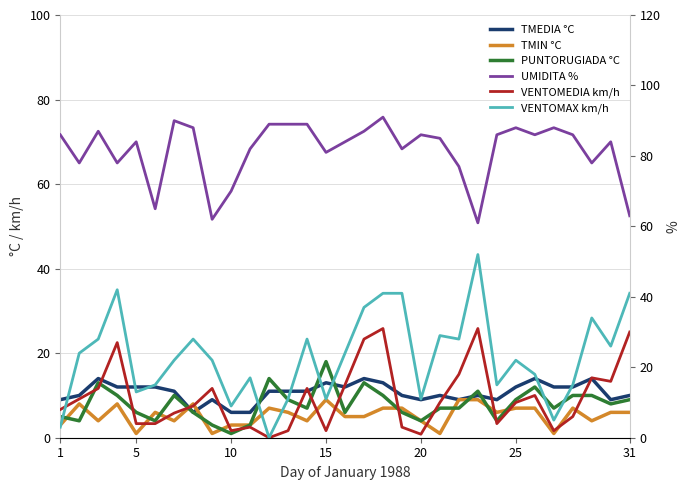

Reading left to right, extract all data points from this chart.

TMEDIA °C: 9	10	14	12	12	12	11	6	9	6	6	11	11	11	13	12	14	13	10	9	10	9	10	9	12	14	12	12	14	9	10
TMIN °C: 3	8	4	8	1	6	4	8	1	3	3	7	6	4	9	5	5	7	7	4	1	9	9	6	7	7	1	7	4	6	6
PUNTORUGIADA °C: 5	4	13	10	6	4	10	6	3	1	3	14	9	7	18	6	13	10	6	4	7	7	11	4	9	12	7	10	10	8	9
UMIDITA %: 86	78	87	78	84	65	90	88	62	70	82	89	89	89	81	84	87	91	82	86	85	77	61	86	88	86	88	86	78	84	63
VENTOMEDIA km/h: 8	11	14	27	4	4	7	9	14	2	3	0	2	14	2	15	28	31	3	1	10	18	31	4	10	12	2	6	17	16	30
VENTOMAX km/h: 3	24	28	42	13	15	22	28	22	9	17	0	11	28	11	24	37	41	41	11	29	28	52	15	22	18	5	15	34	26	41